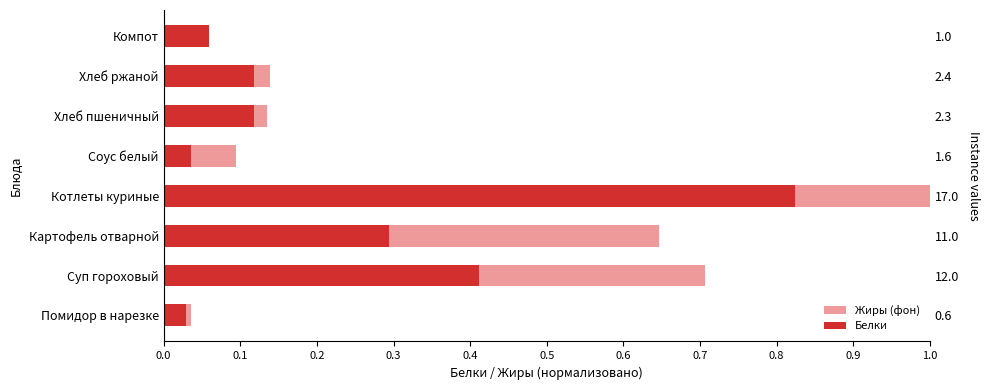

Which series has the largest total across all categories?

Жиры (фон)